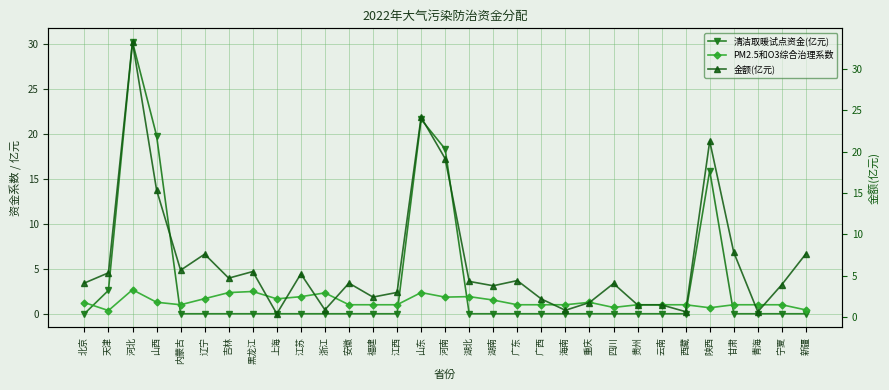

The value of PM2.5和O3综合治理系数 at 河南 is 1.8. True or false?

True